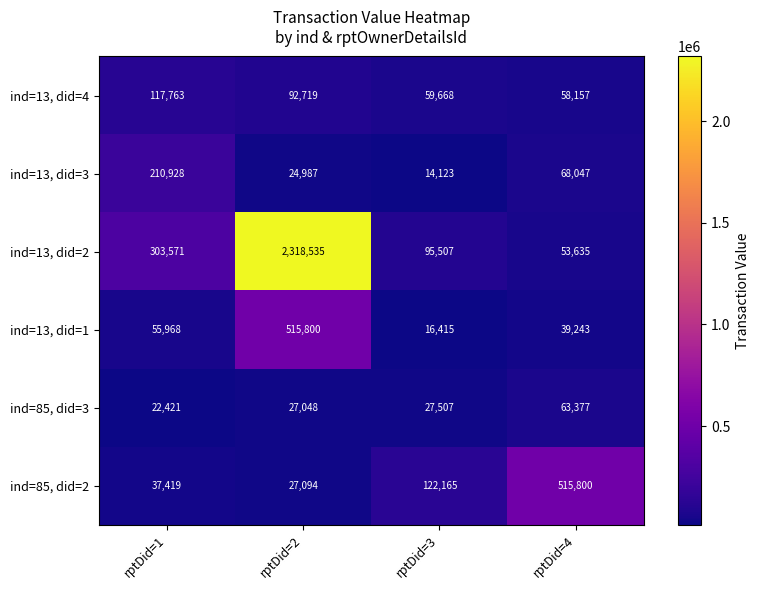

Which series has the largest range (max minus min)?

ind=13, did=2